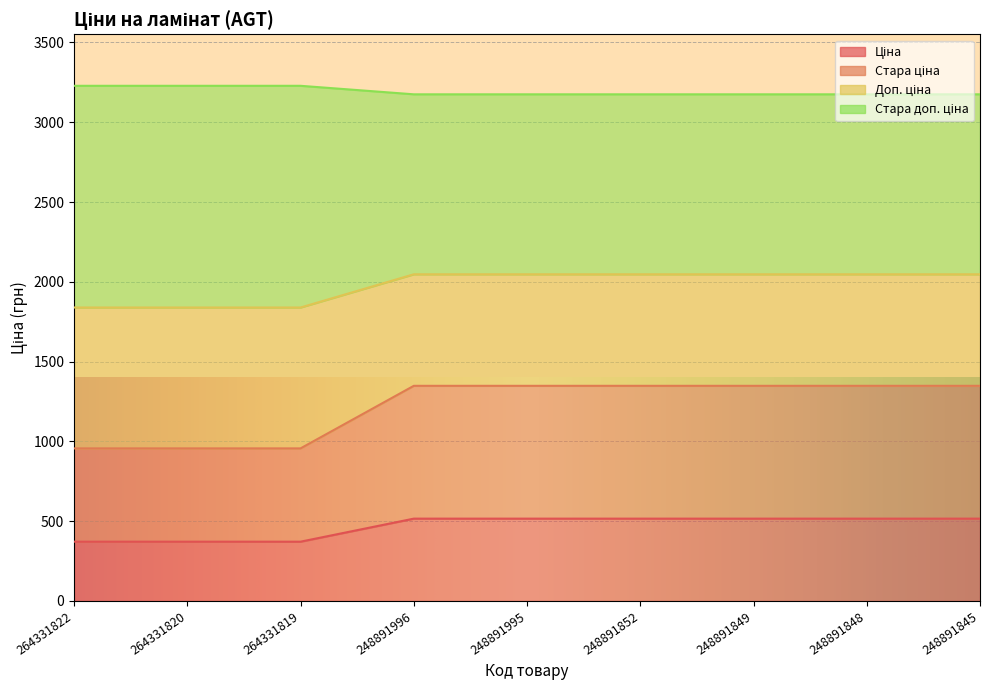

What is the sum of the Доп. ціна values at 248891996 and 248891848?

4094.4